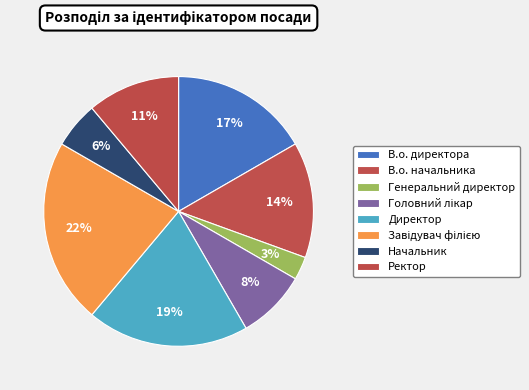

To the nearest percent, what portion does В.о. директора represent?

17%